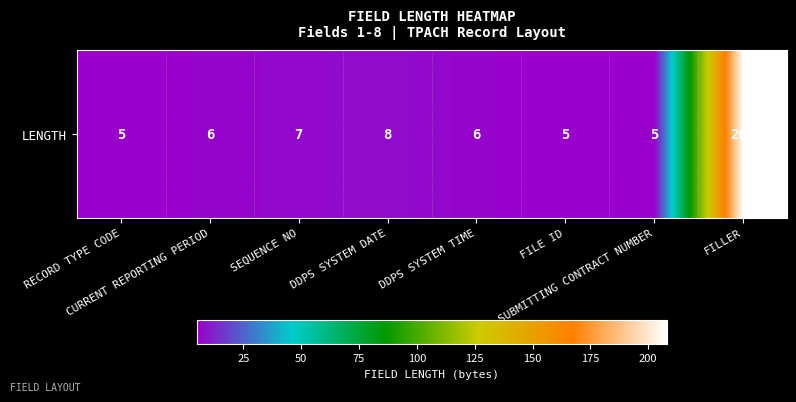

Reading right to left, transcribe all the data shown in this chart.

FILLER=208	SUBMITTING CONTRACT NUMBER=5	FILE ID=5	DDPS SYSTEM TIME=6	DDPS SYSTEM DATE=8	SEQUENCE NO=7	CURRENT REPORTING PERIOD=6	RECORD TYPE CODE=5